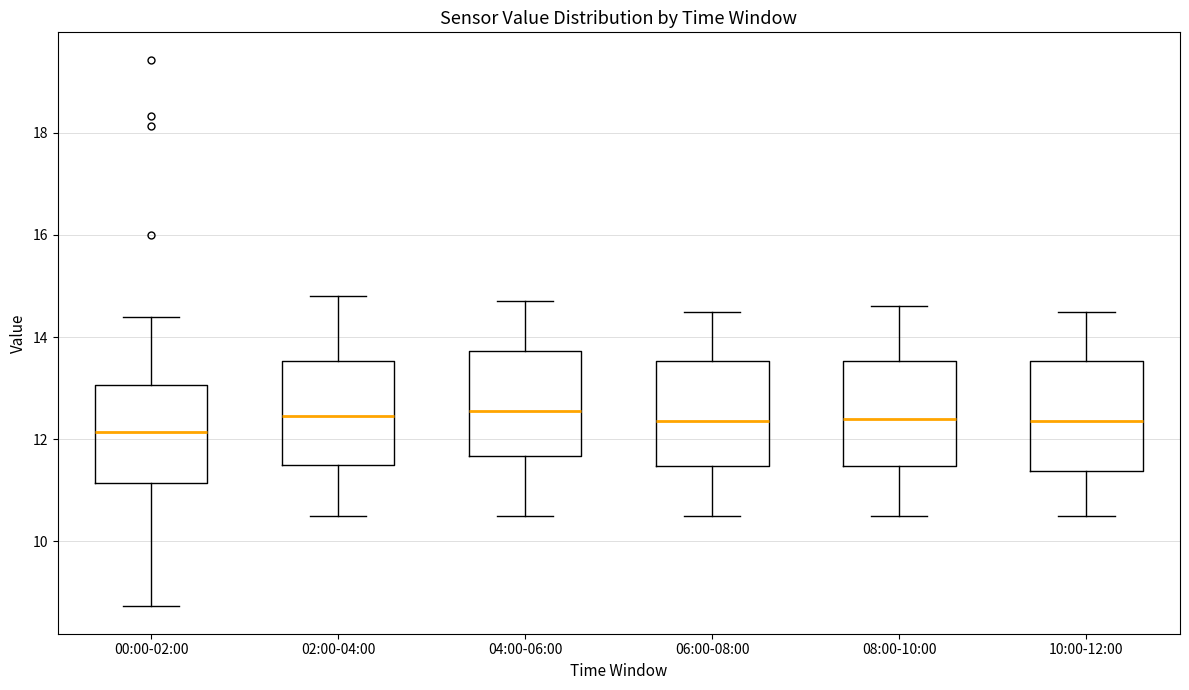

Reading left to right, read every box against the y-axis: the position of its median line, the range the box covers, and the ends of its whiskers. The values are not printed on the chart, so give them approximately, as read against the axis.

00:00-02:00: median 12.2, box 11.2 to 13.0, whiskers 8.8 to 14.4
02:00-04:00: median 12.4, box 11.6 to 13.6, whiskers 10.6 to 14.8
04:00-06:00: median 12.6, box 11.6 to 13.8, whiskers 10.6 to 14.8
06:00-08:00: median 12.4, box 11.4 to 13.6, whiskers 10.6 to 14.6
08:00-10:00: median 12.4, box 11.4 to 13.6, whiskers 10.6 to 14.6
10:00-12:00: median 12.4, box 11.4 to 13.6, whiskers 10.6 to 14.6